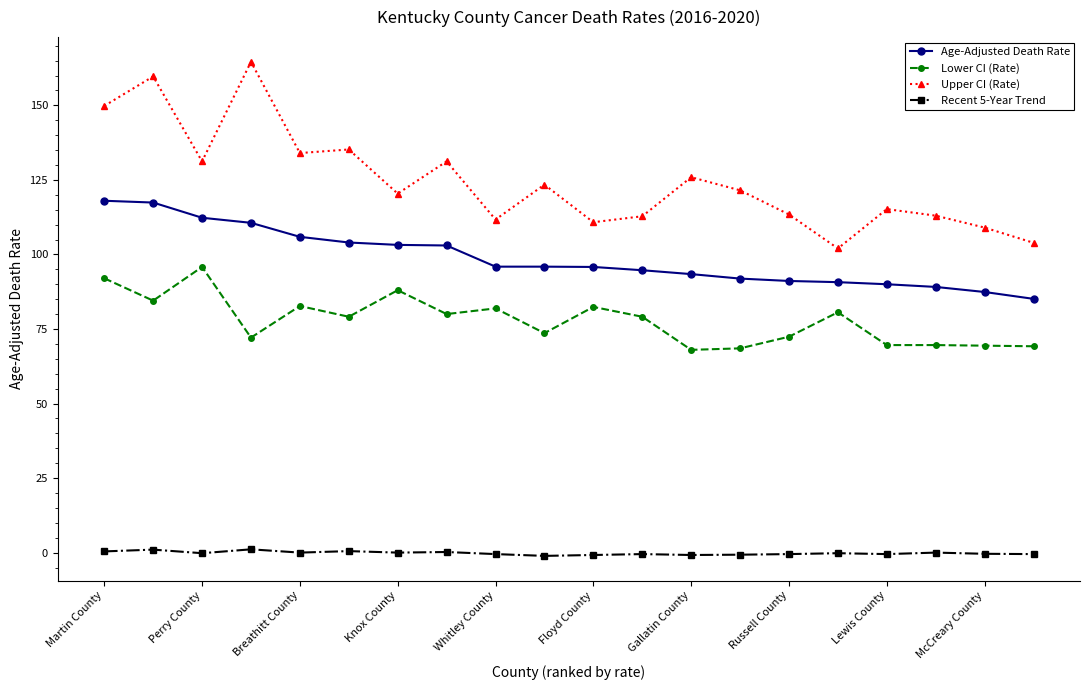

How many lines are shown in the chart?

4